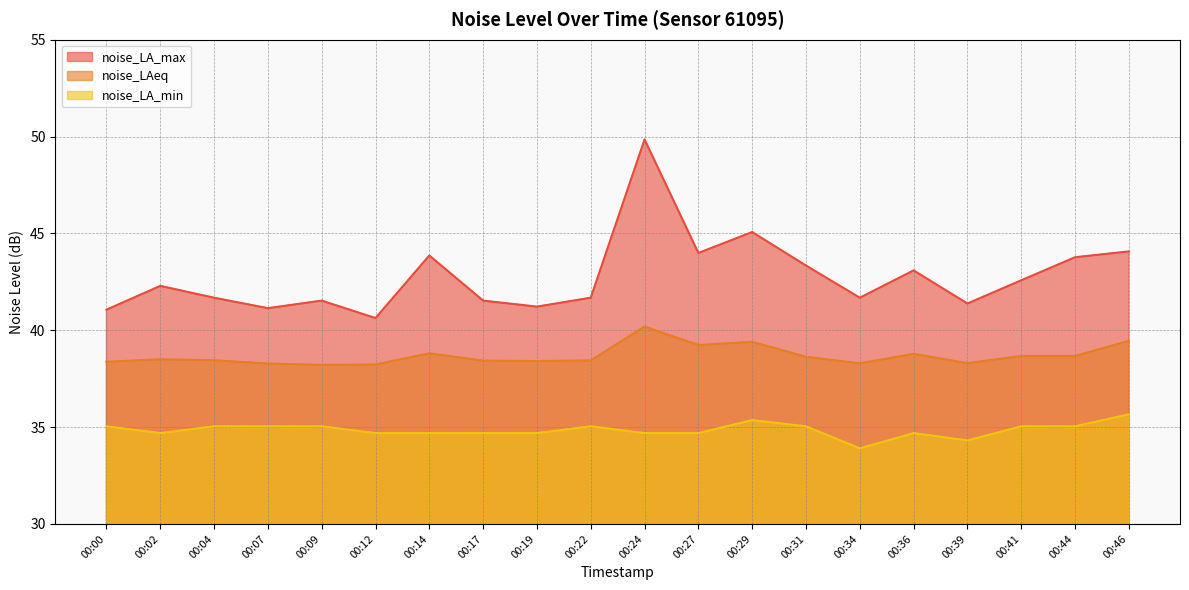

How many values in the noise_LA_min series are below 35?

10